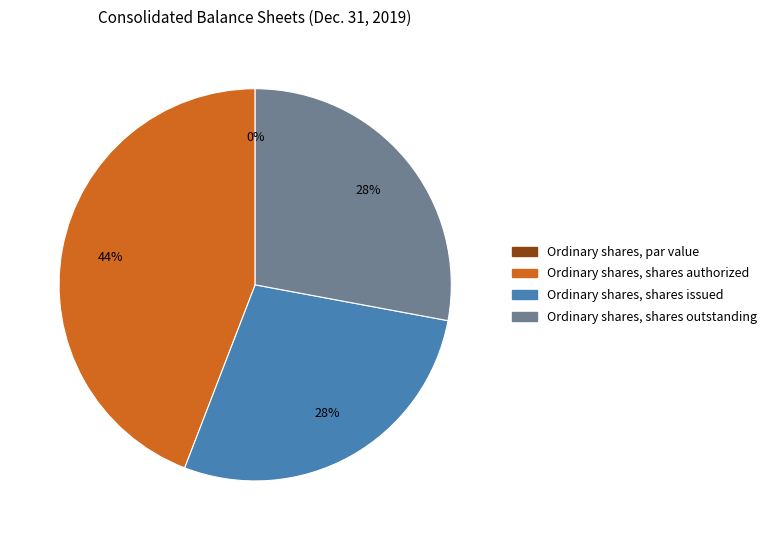

Combined, do Ordinary shares, shares issued and Ordinary shares, shares authorized account for over 50%?

Yes